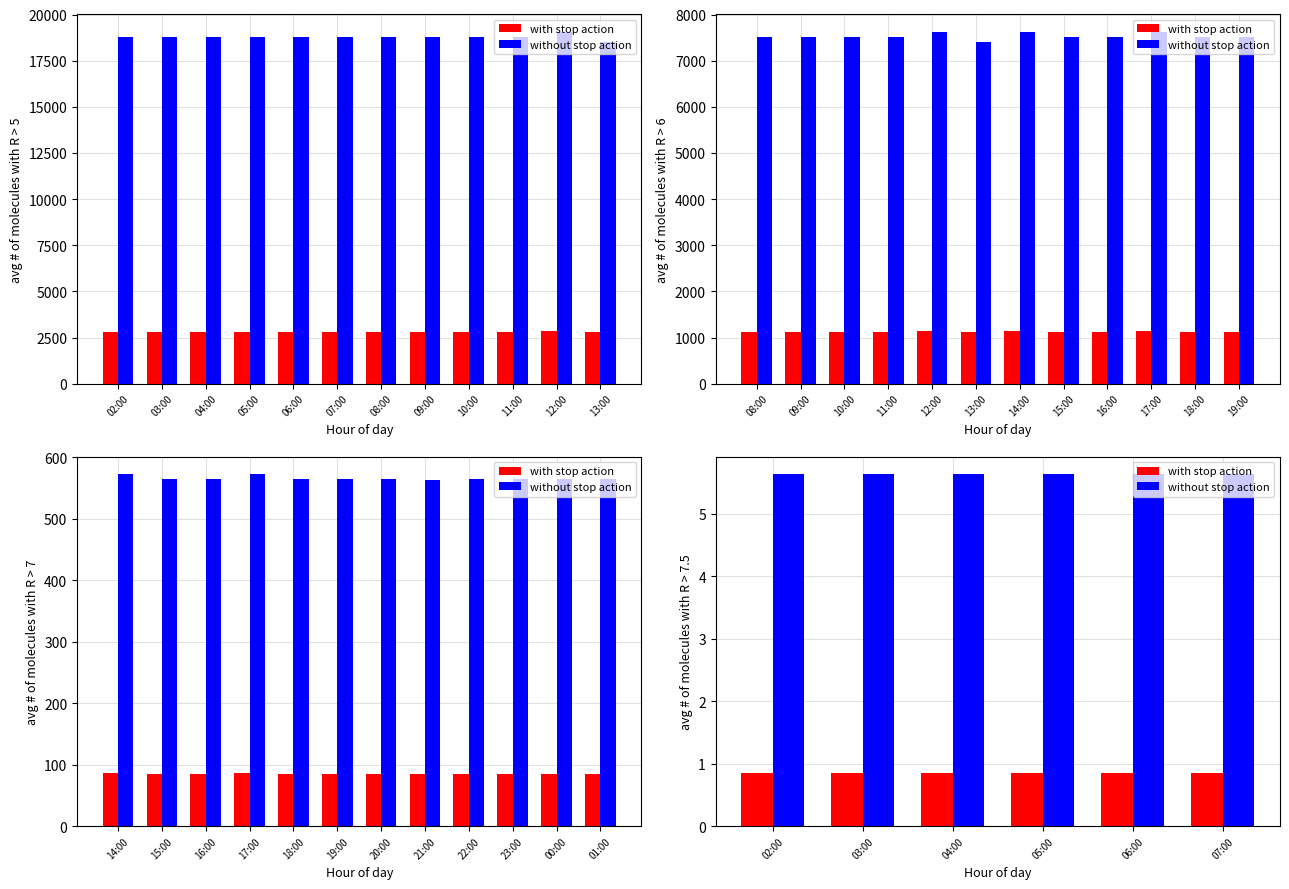

Which category has the highest value across all series?

02:00